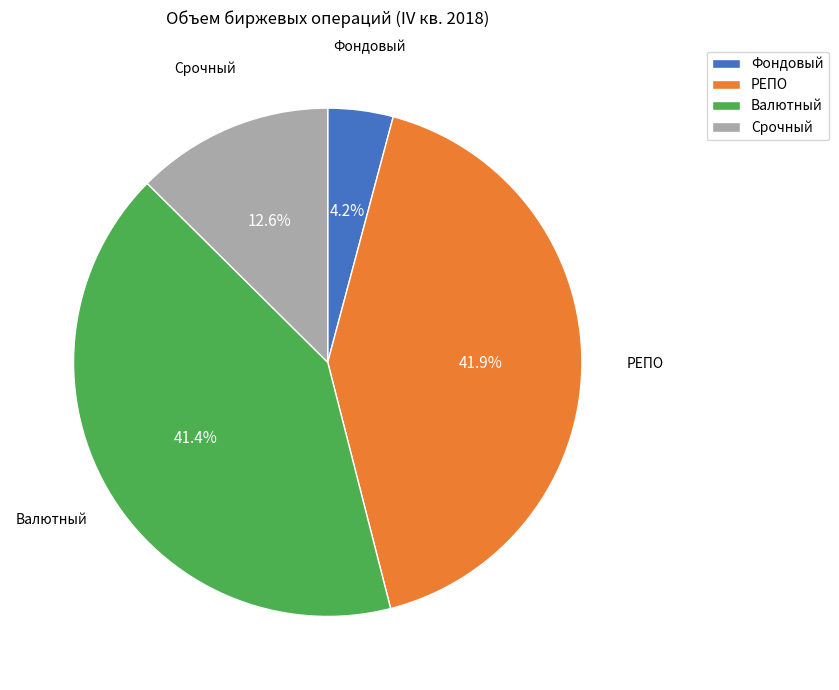

To the nearest percent, what portion does Валютный represent?

41%